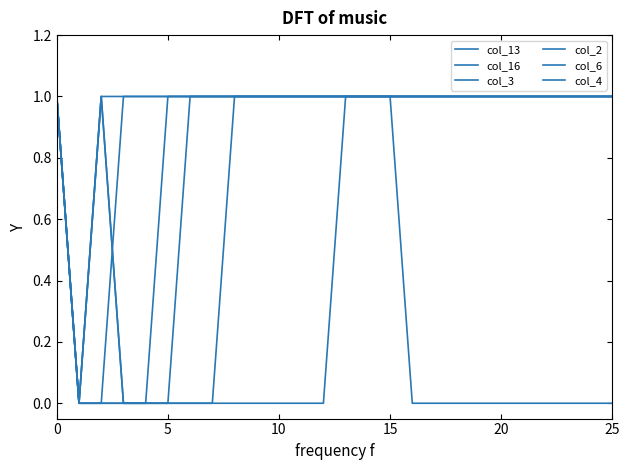

How many lines are shown in the chart?

6